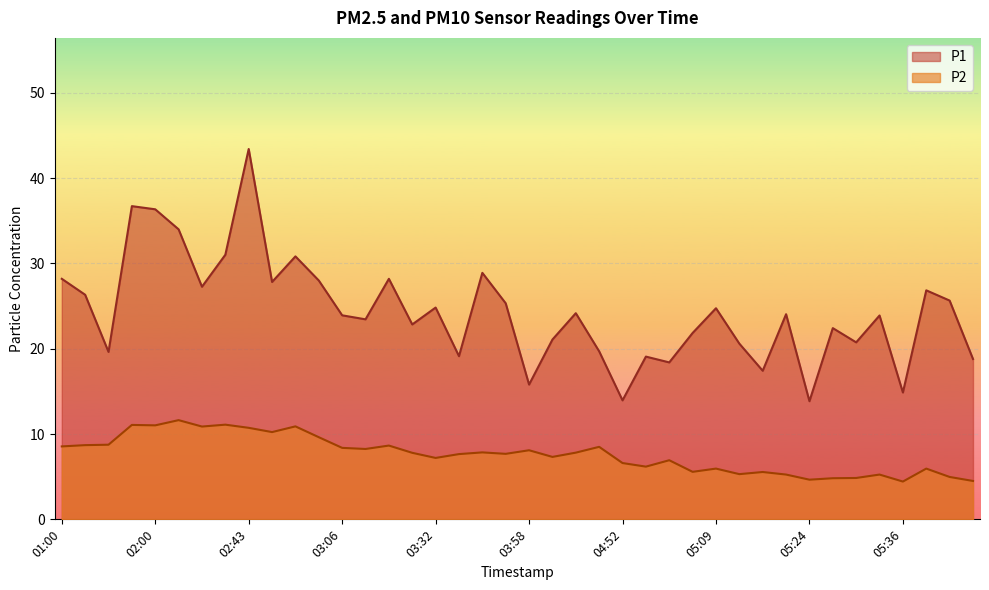

What is the sum of all P2 values?

305.1